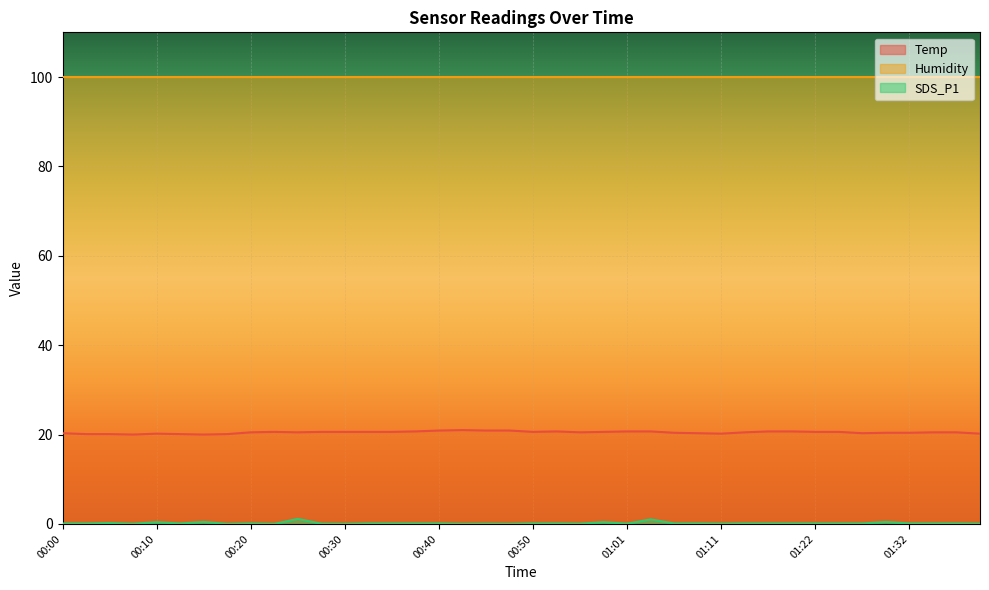

Which series has the widest spread of values?

SDS_P1